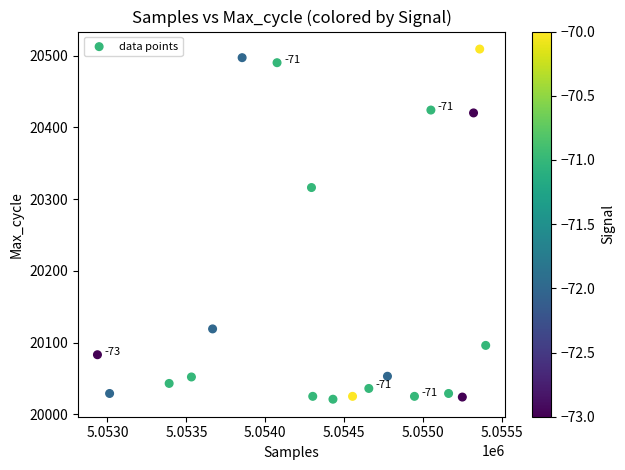

What Y value in the scatter plot is closest to 20265?

20316